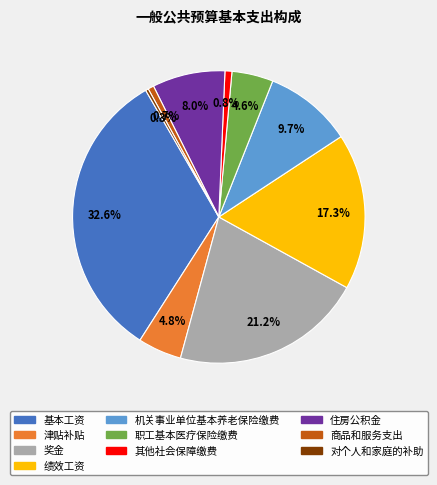

To the nearest percent, what is the combined percentage of 津贴补贴 and 对个人和家庭的补助?

5%